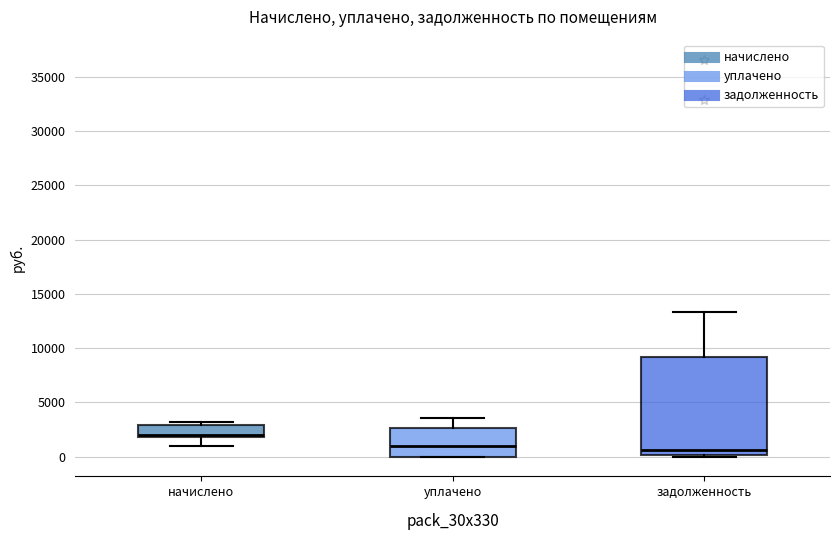

Comparing the boxes themselves (not the whiskers), which one is the tallest?

задолженность